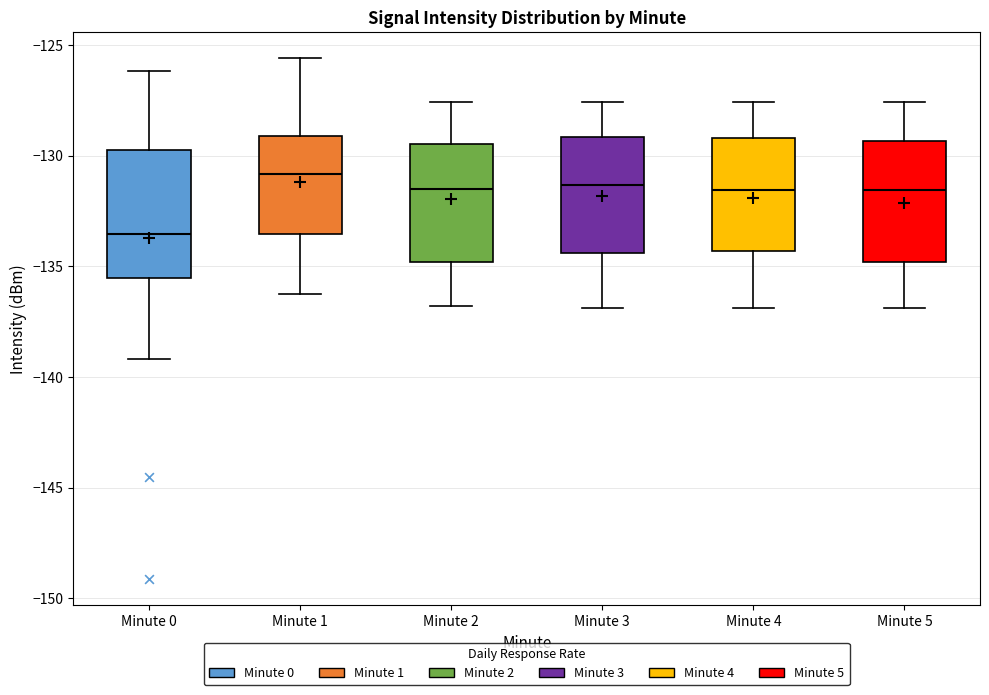

Reading left to right, read every box against the y-axis: the position of its median line, the range the box covers, and the ends of its whiskers. The values are not printed on the chart, so give them approximately, as read against the axis.

Minute 0: median -133.5, box -135.5 to -129.5, whiskers -139.0 to -126.0
Minute 1: median -131.0, box -133.5 to -129.0, whiskers -136.0 to -125.5
Minute 2: median -131.5, box -135.0 to -129.5, whiskers -137.0 to -127.5
Minute 3: median -131.5, box -134.5 to -129.0, whiskers -137.0 to -127.5
Minute 4: median -131.5, box -134.5 to -129.0, whiskers -137.0 to -127.5
Minute 5: median -131.5, box -135.0 to -129.5, whiskers -137.0 to -127.5